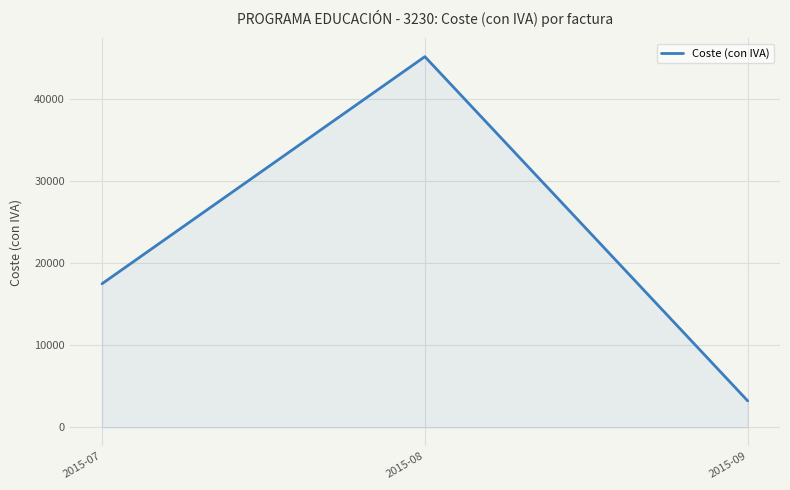

Is it true that the value at 2015-08 is 45089.1?

True